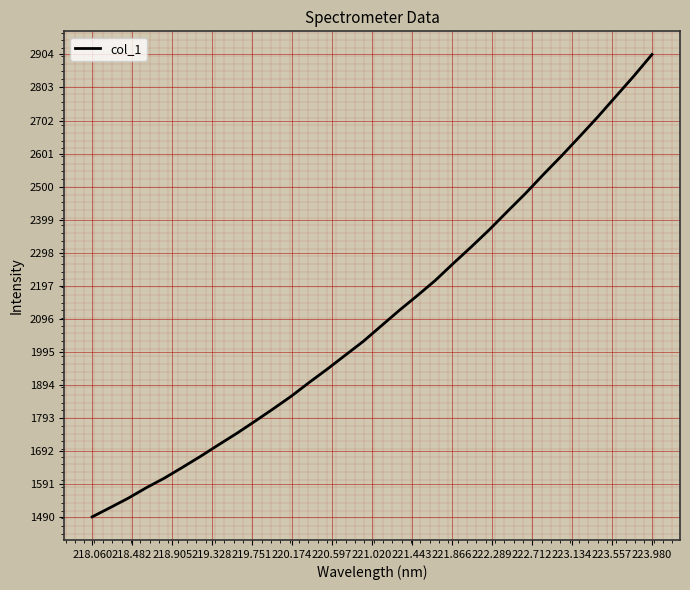

What is the smallest value displayed?

1489.7